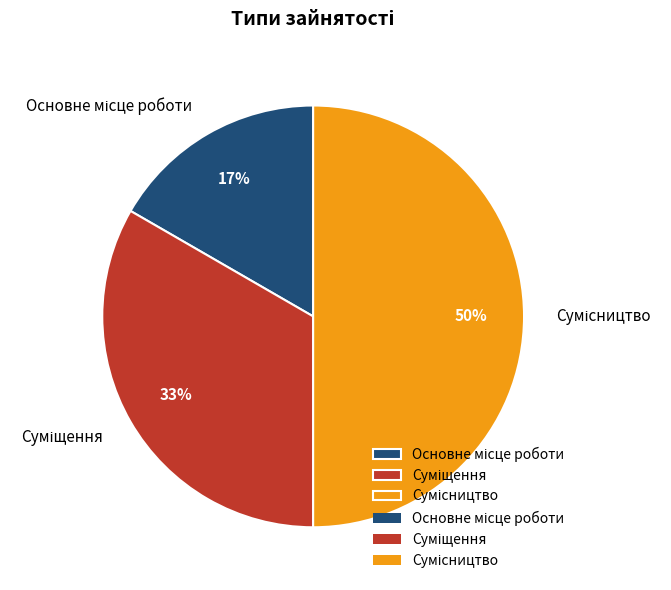

To the nearest percent, what is the difference between the largest and smallest slice percentages?

33%